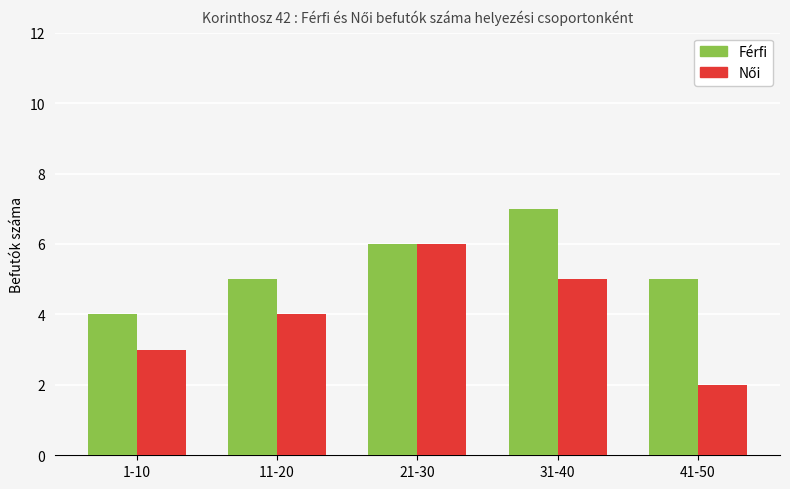

What is the average value of the Férfi series?

5